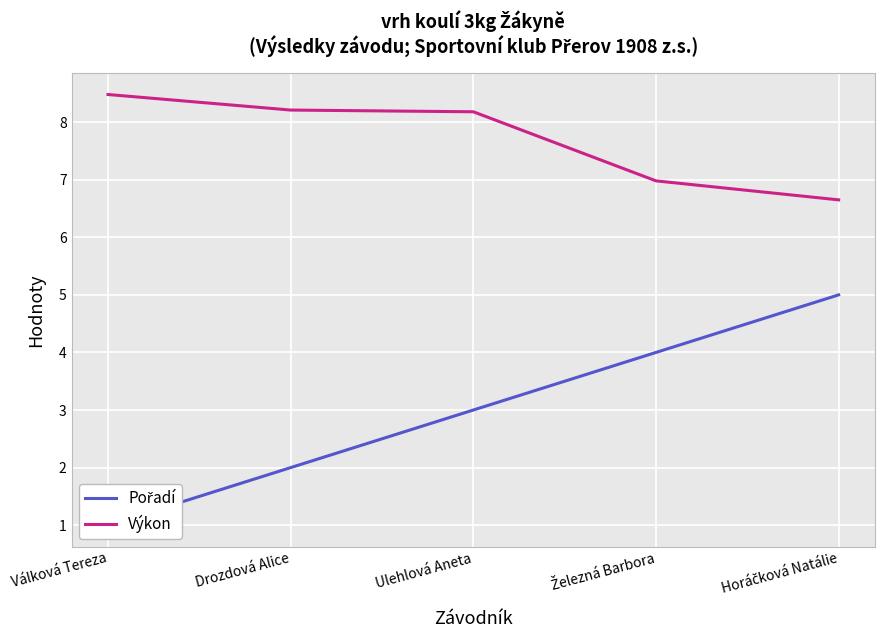

Which label corresponds to the smallest value in the chart?

Válková Tereza